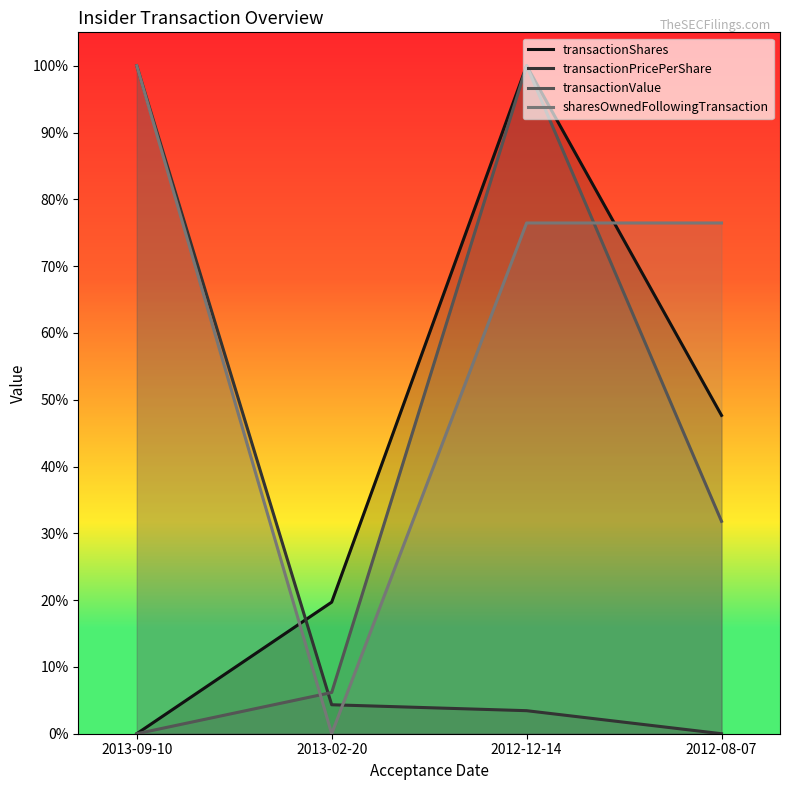

The sharesOwnedFollowingTransaction series shows 0.0 at 2013-02-20. True or false?

True